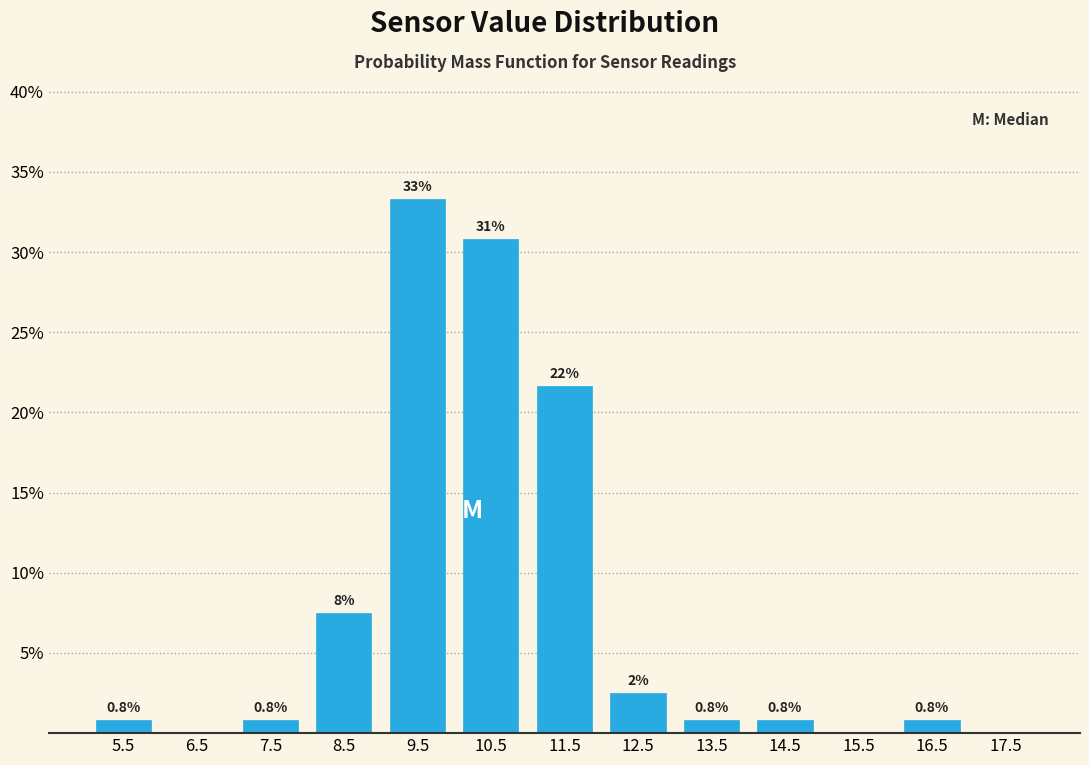

Over which range of the x-axis is the bar tallest?

9 to 10